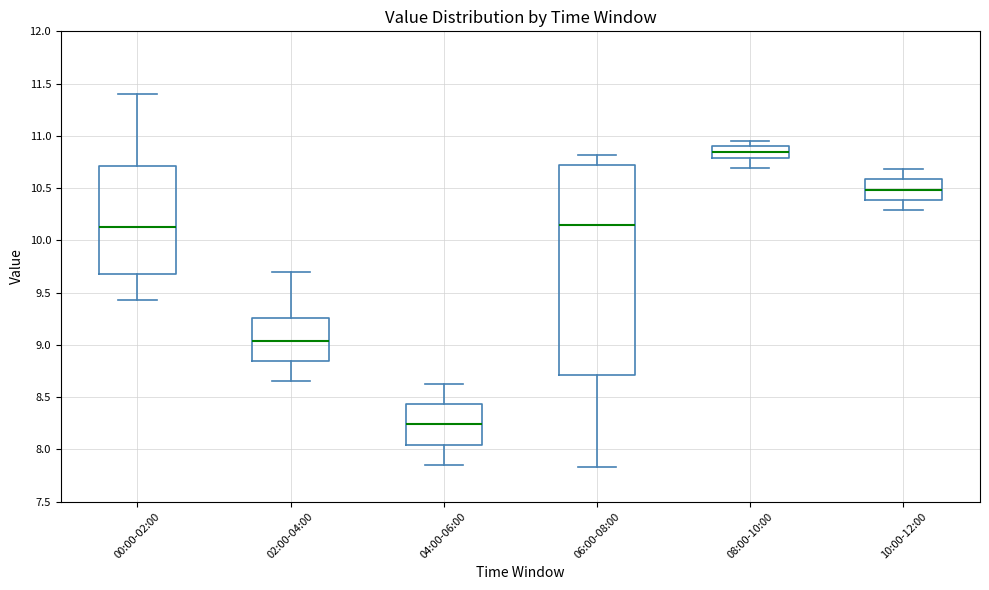

Comparing the boxes themselves (not the whiskers), which one is the tallest?

06:00-08:00